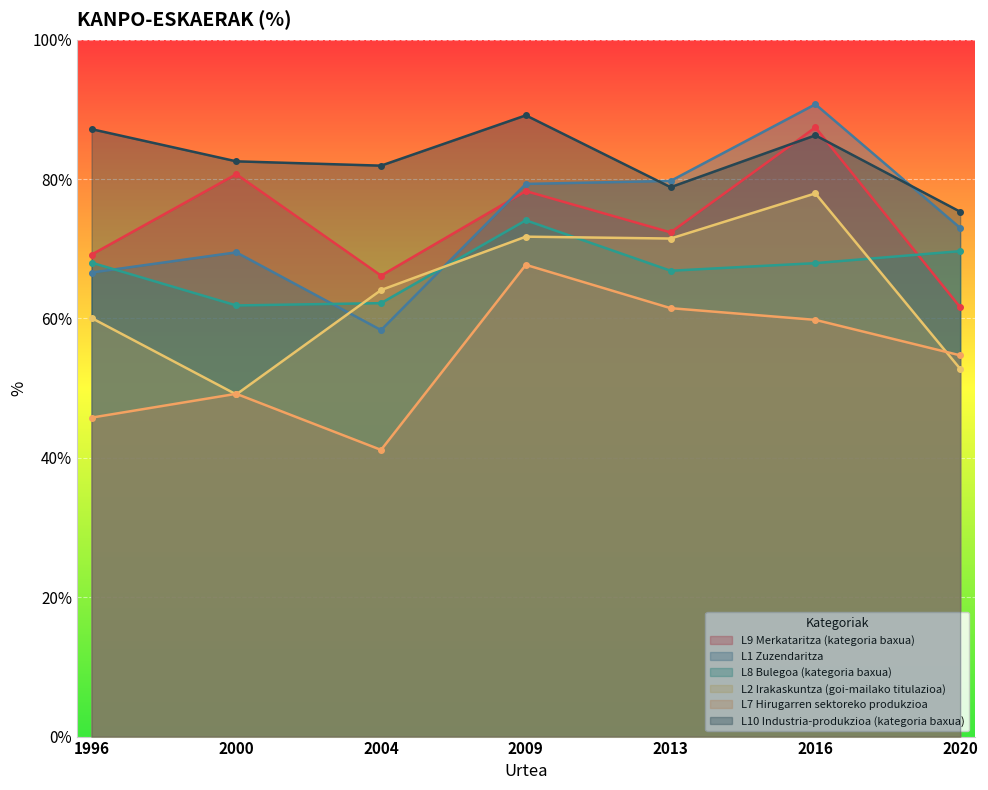

Is the value of L8 Bulegoa (kategoria baxua) at 2013 greater than the value of L10 Industria-produkzioa (kategoria baxua) at 2016?

No